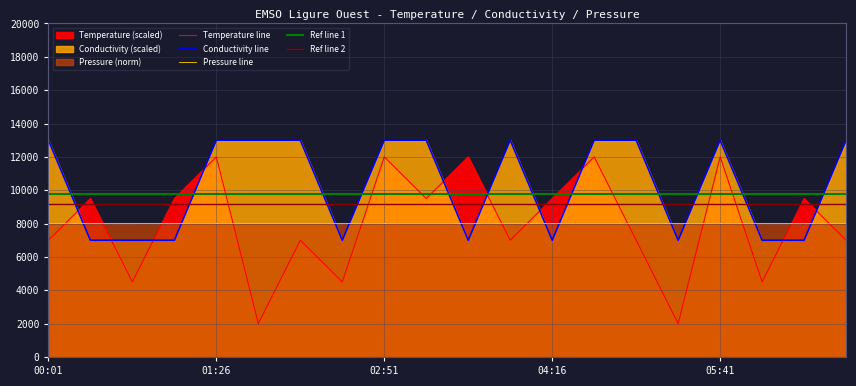

What is the value of the Pressure line point at the 11th from the left?

8000.0